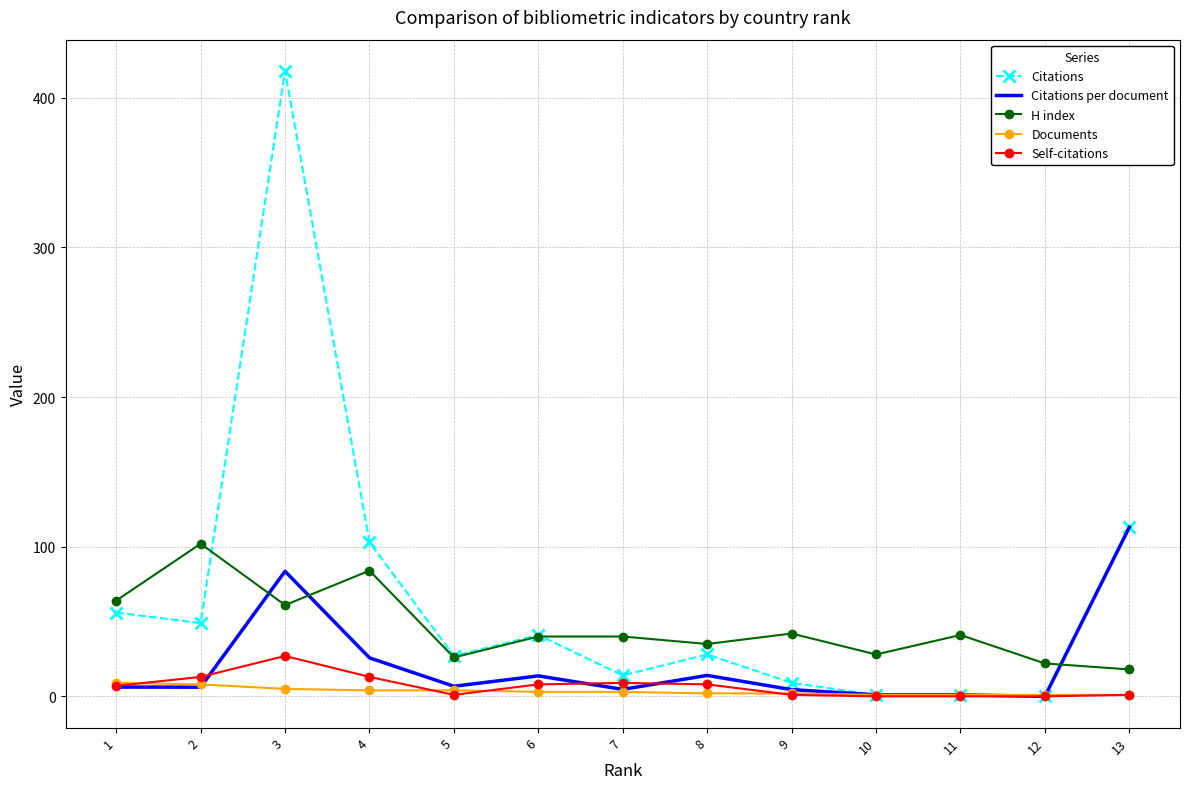

Which series has the largest range (max minus min)?

Citations